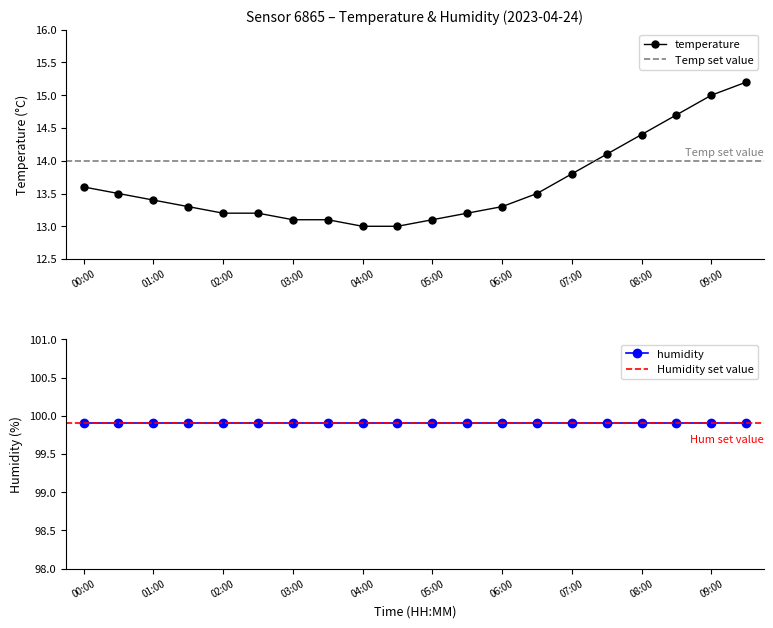

How many categories are shown in the chart?

20